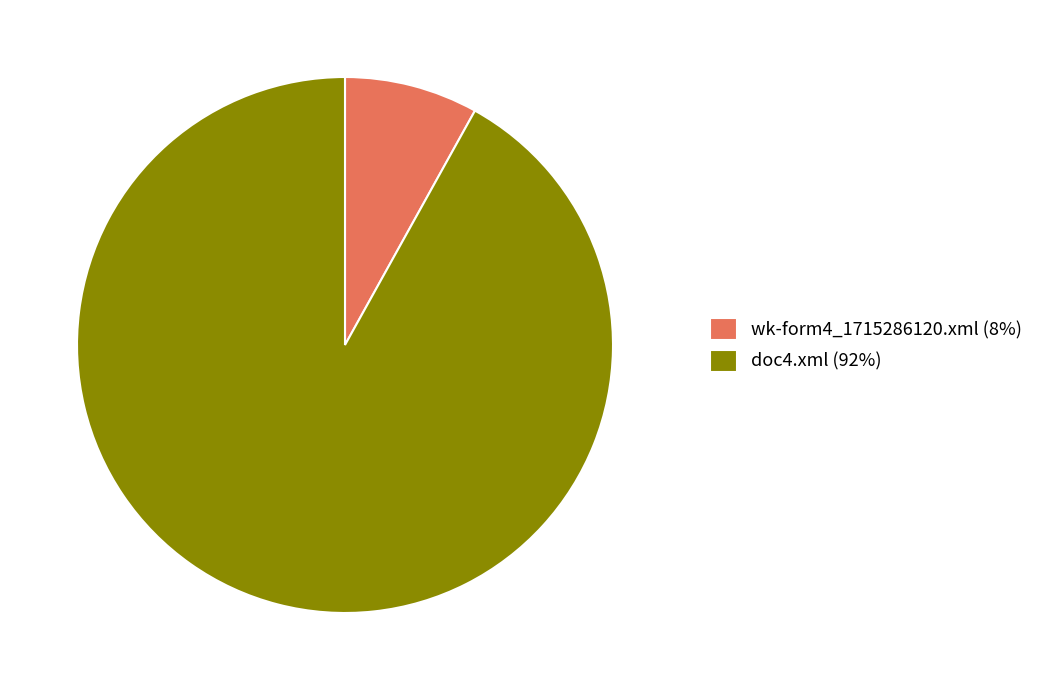

Which has a higher value, wk-form4_1715286120.xml (8%) or doc4.xml (92%)?

doc4.xml (92%)